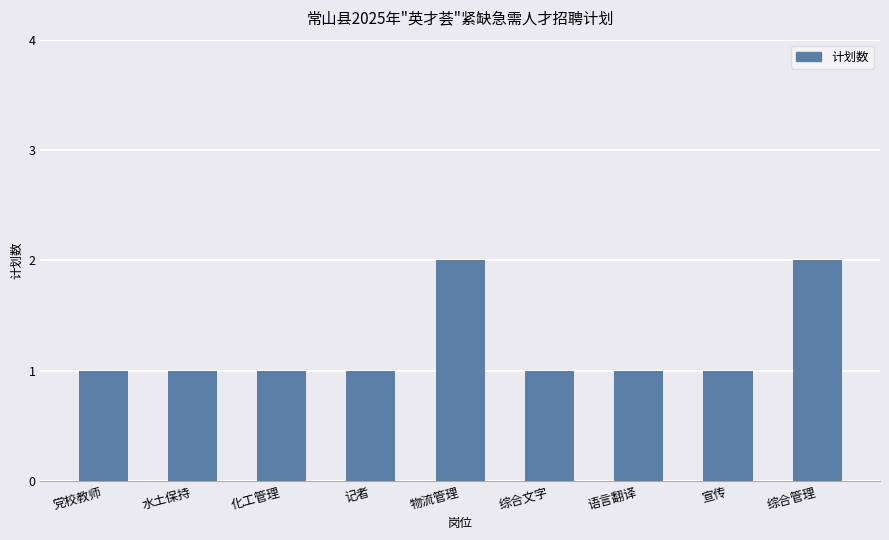

The value at 记者 is 1. True or false?

True